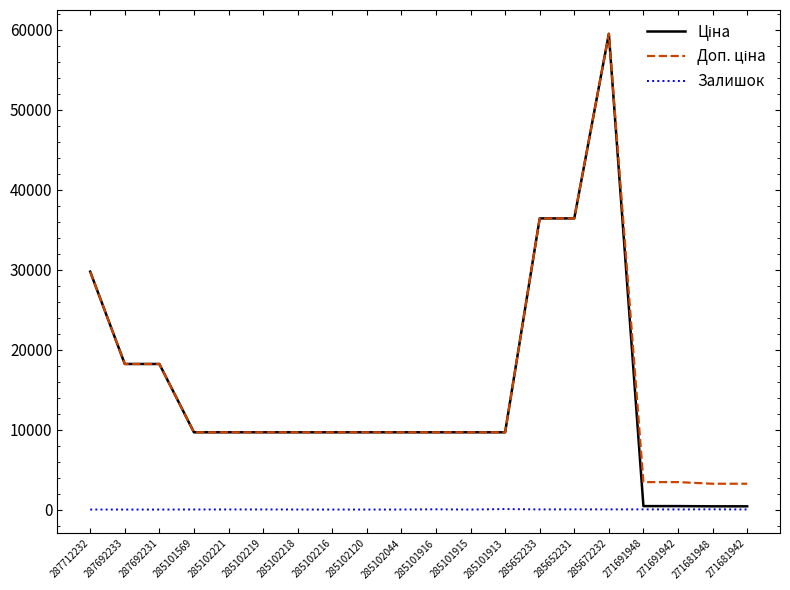

What is the total value across all series at 285102120?

19329.3